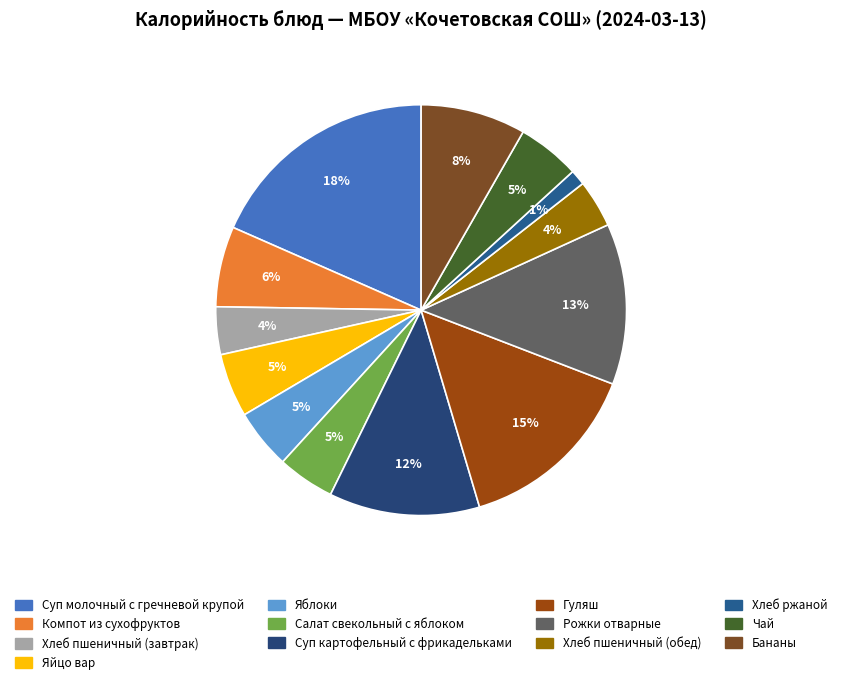

Is it true that Хлеб ржаной is 1% of the pie?

True